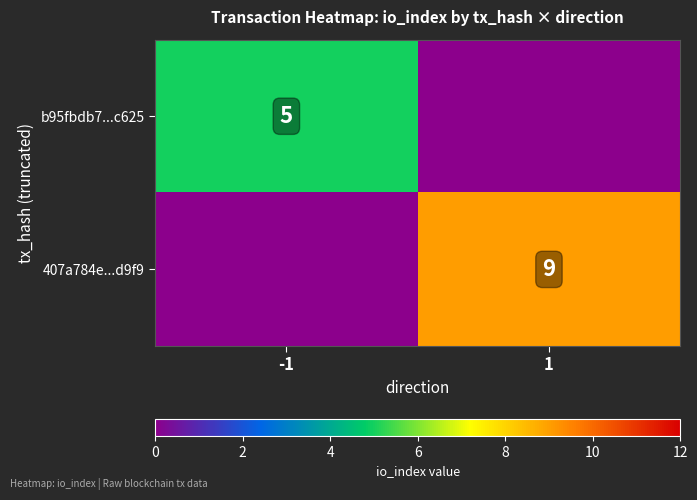

True or false: 407a784e...d9f9 has a value of 9 at 1.

True